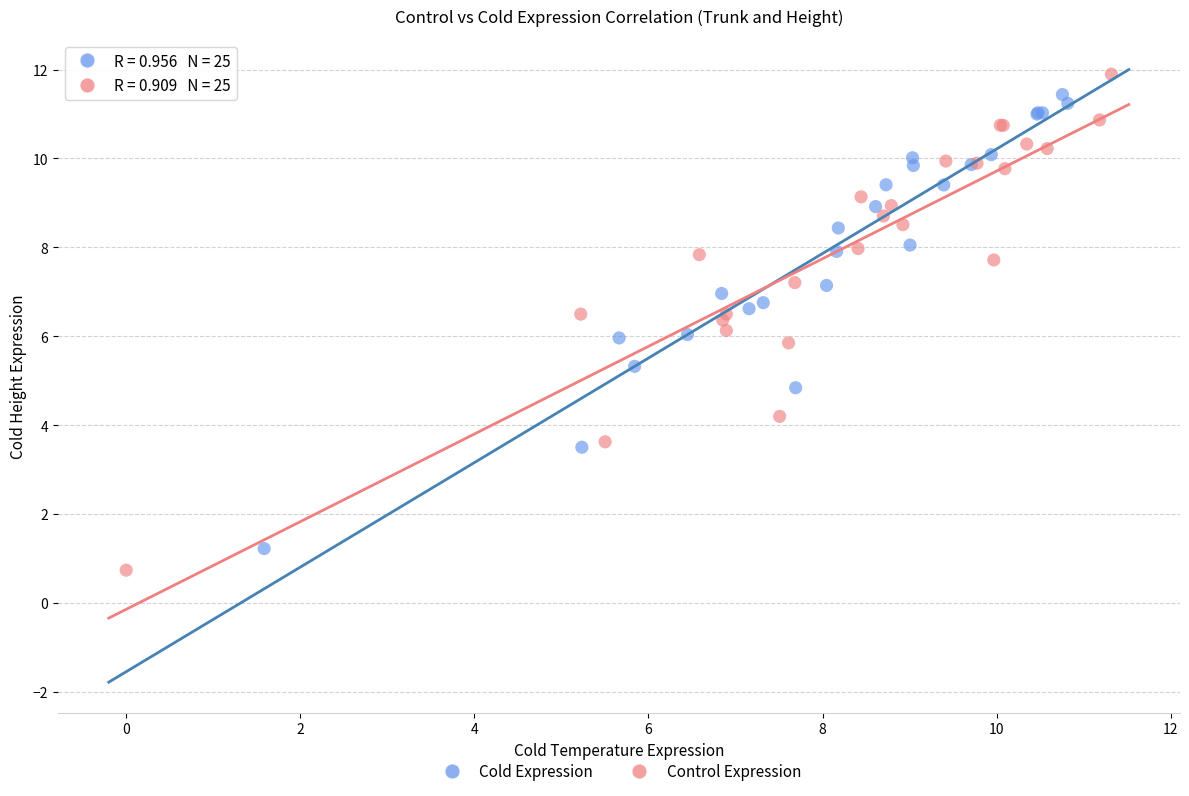

Which series has the widest spread of Y values?

Control Expression